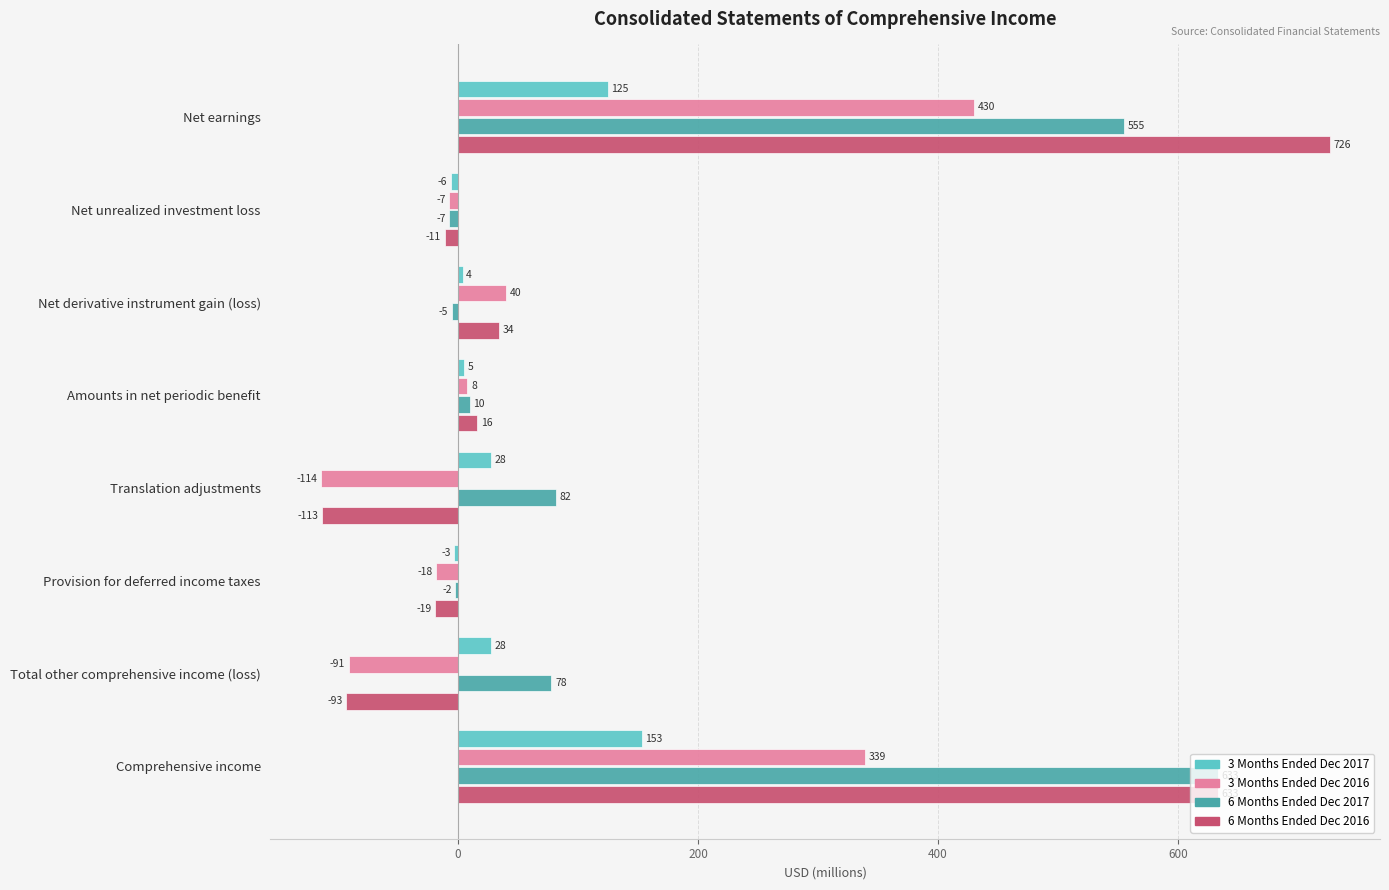

Which category has the highest value across all series?

Net earnings